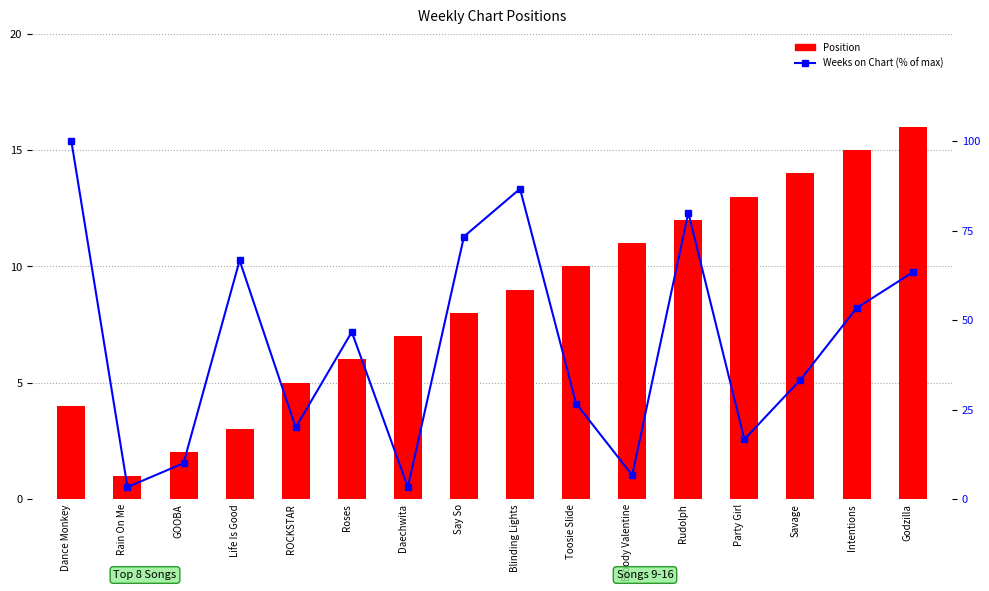

Does the chart contain stacked bars?

No